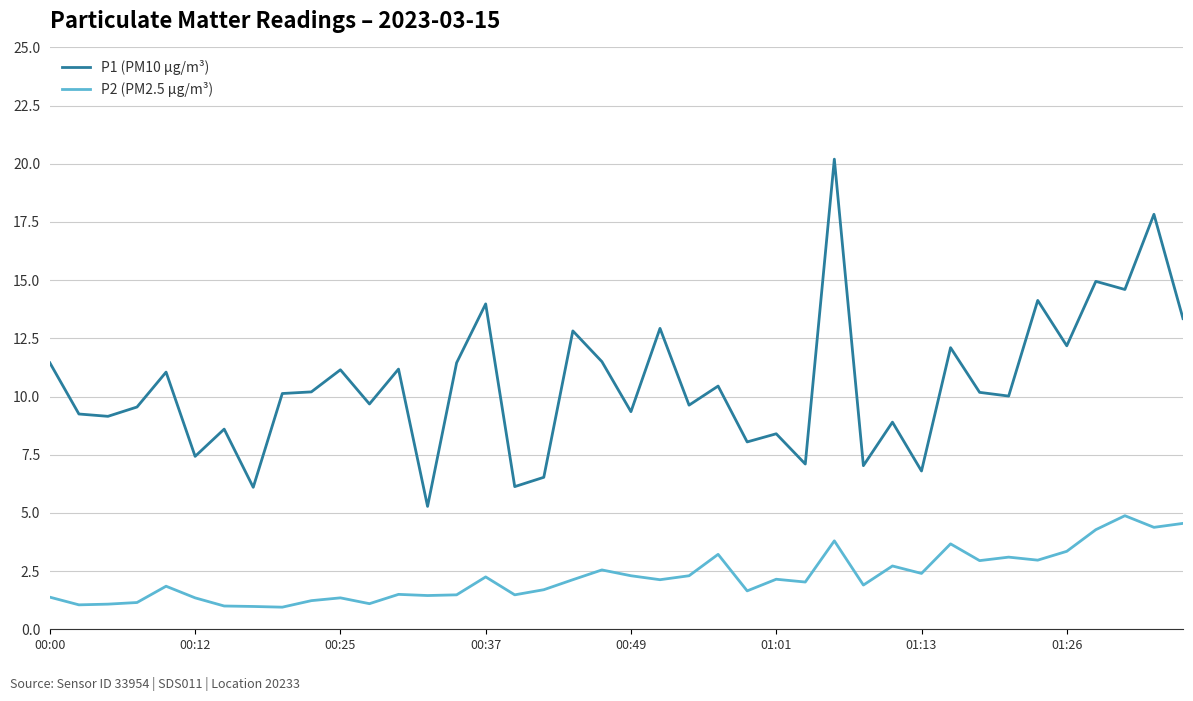

Does the chart have visible grid lines?

Yes